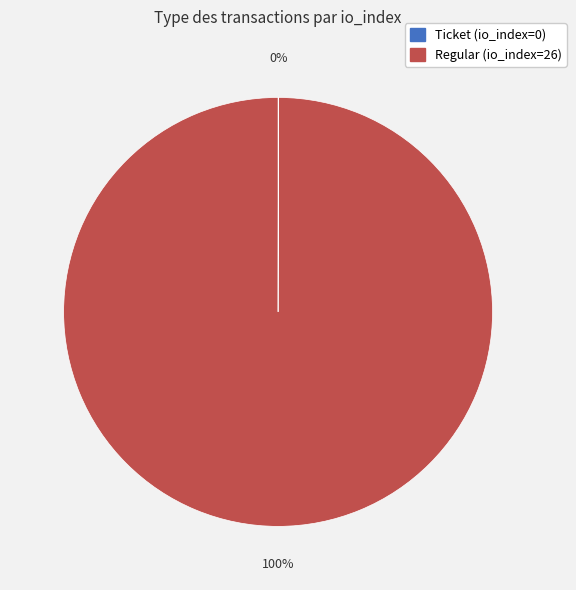

What is the majority slice?

Regular (io_index=26)